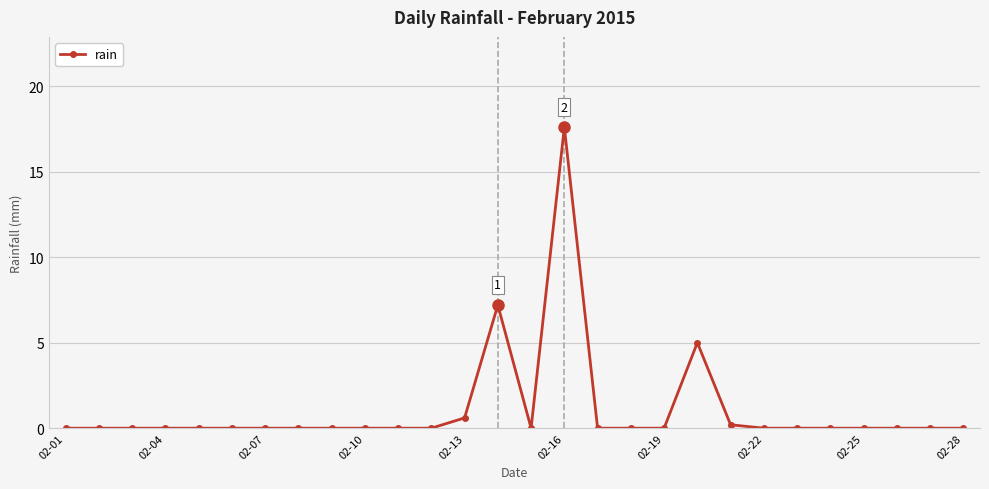

What is the difference between the maximum and second lowest values?

17.6